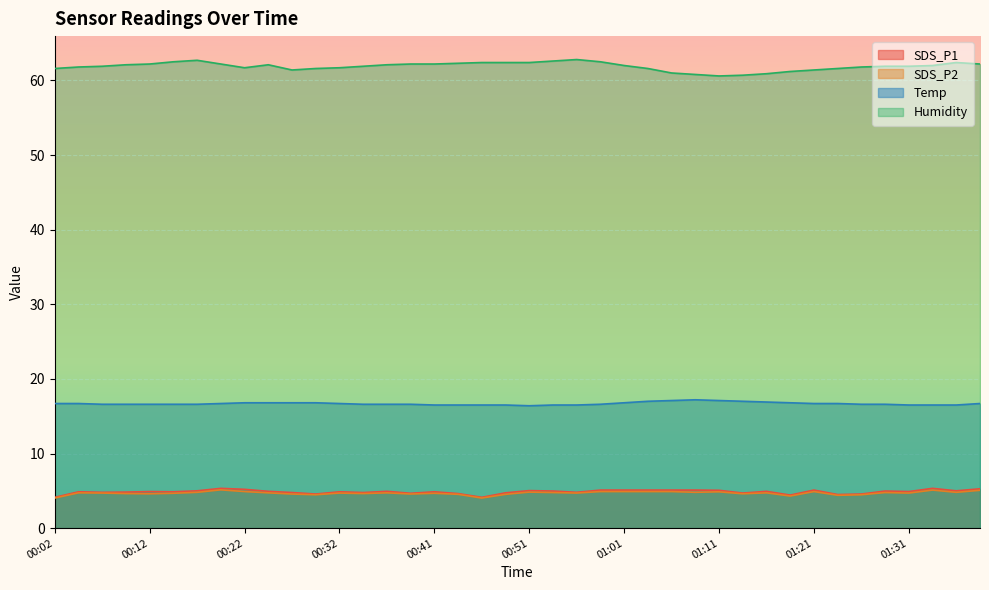

What is the label of the 27th point from the left?

01:06